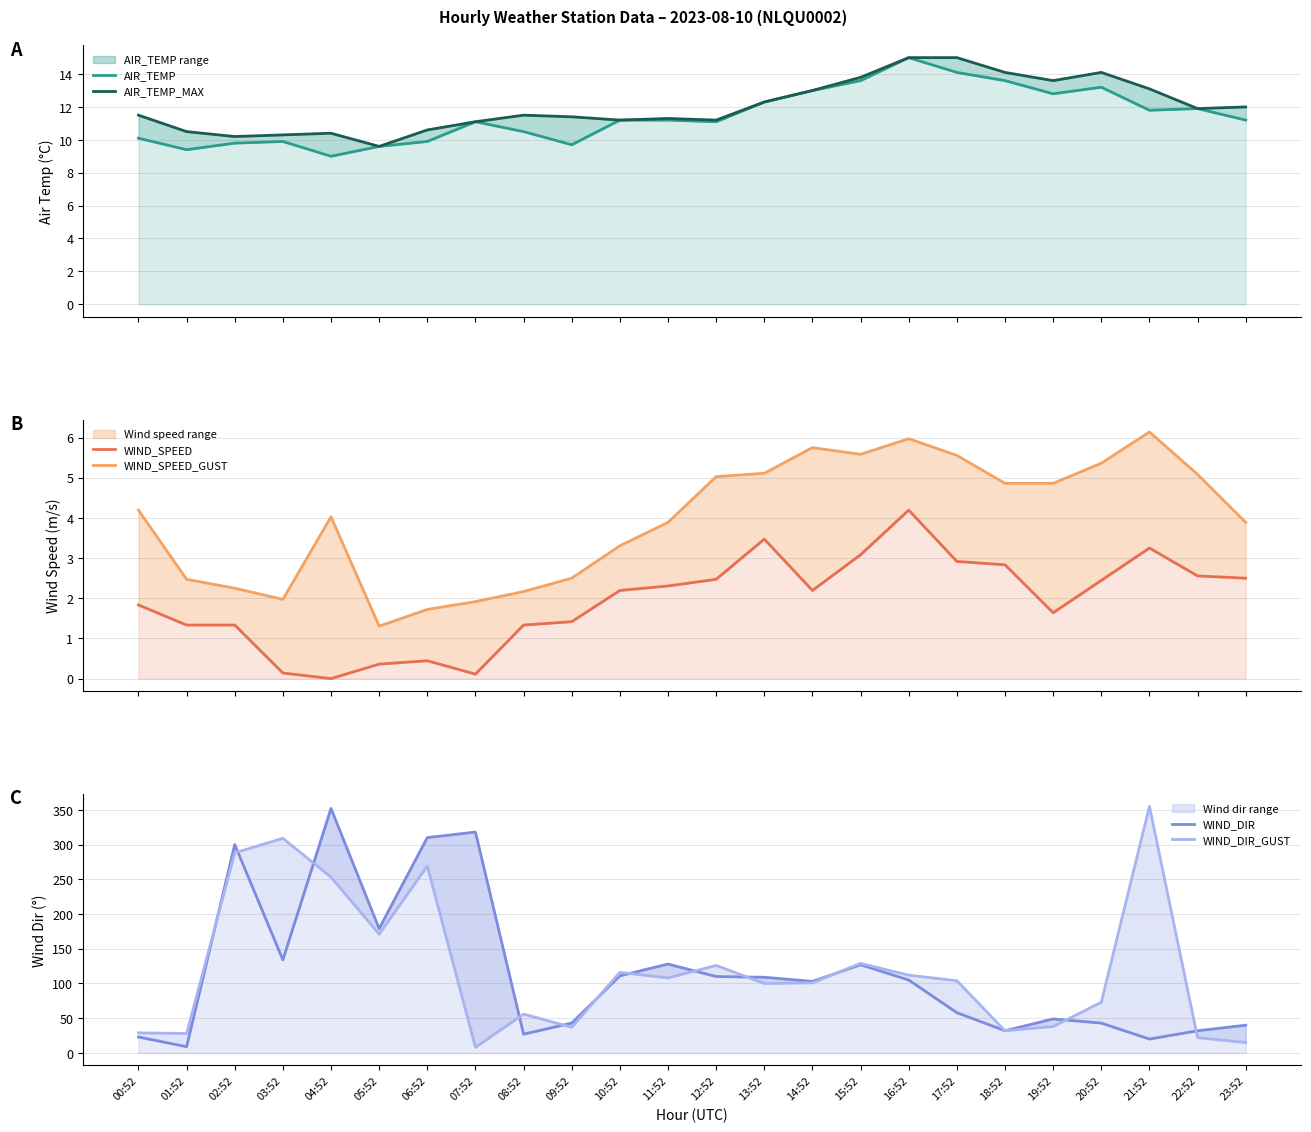

Which series has the widest spread of values?

WIND_DIR_GUST